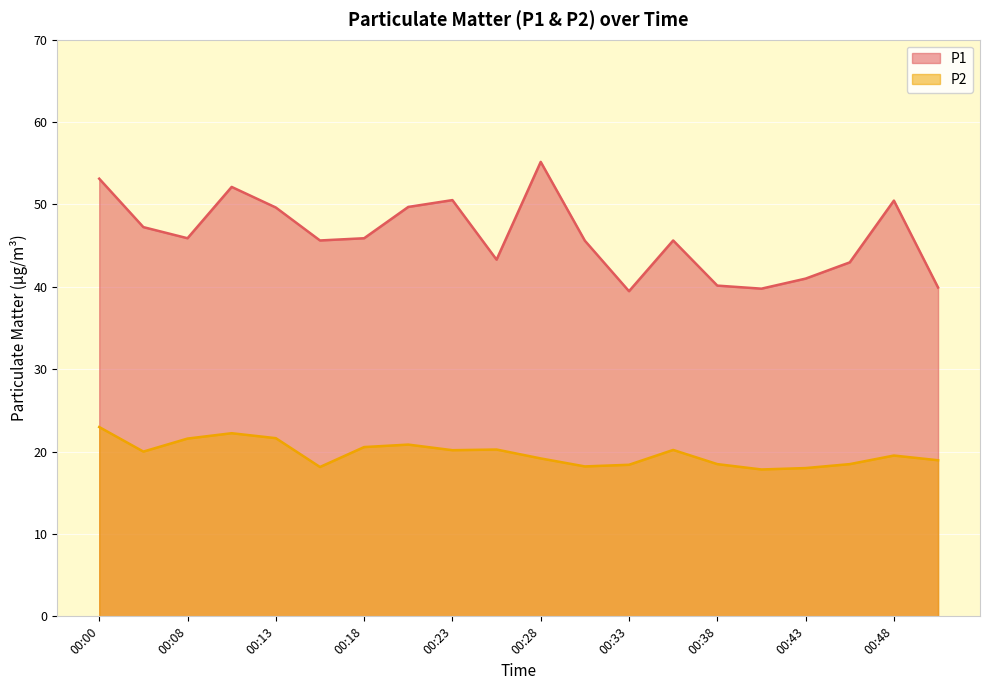

What is the total value across all series at 00:18?

66.5